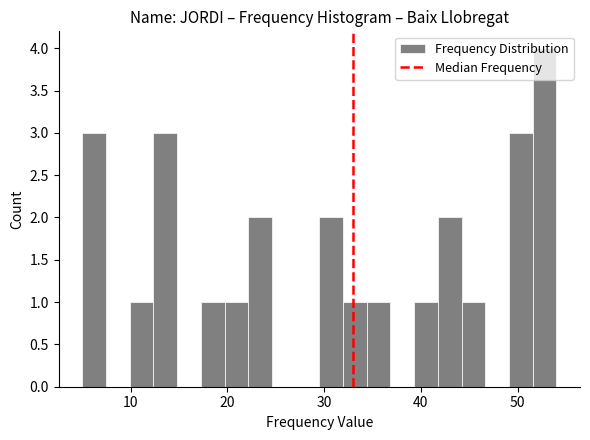

Read against the x-axis, roughly where is the centre of the tallest bar?

53